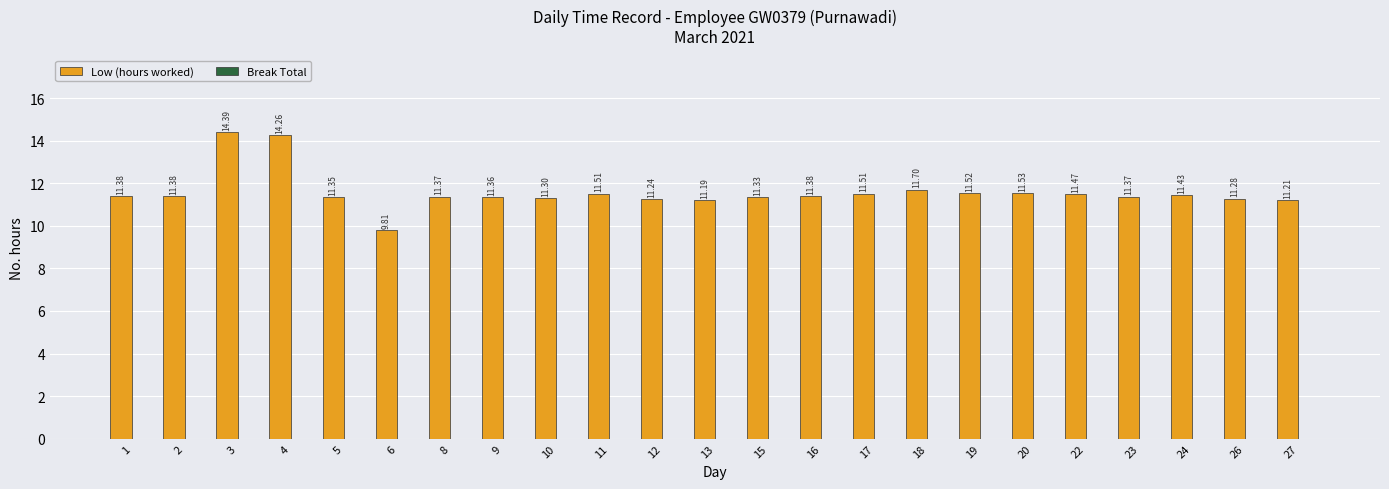

Approximately how many times larger is the value at 17 compared to 16?

1.0